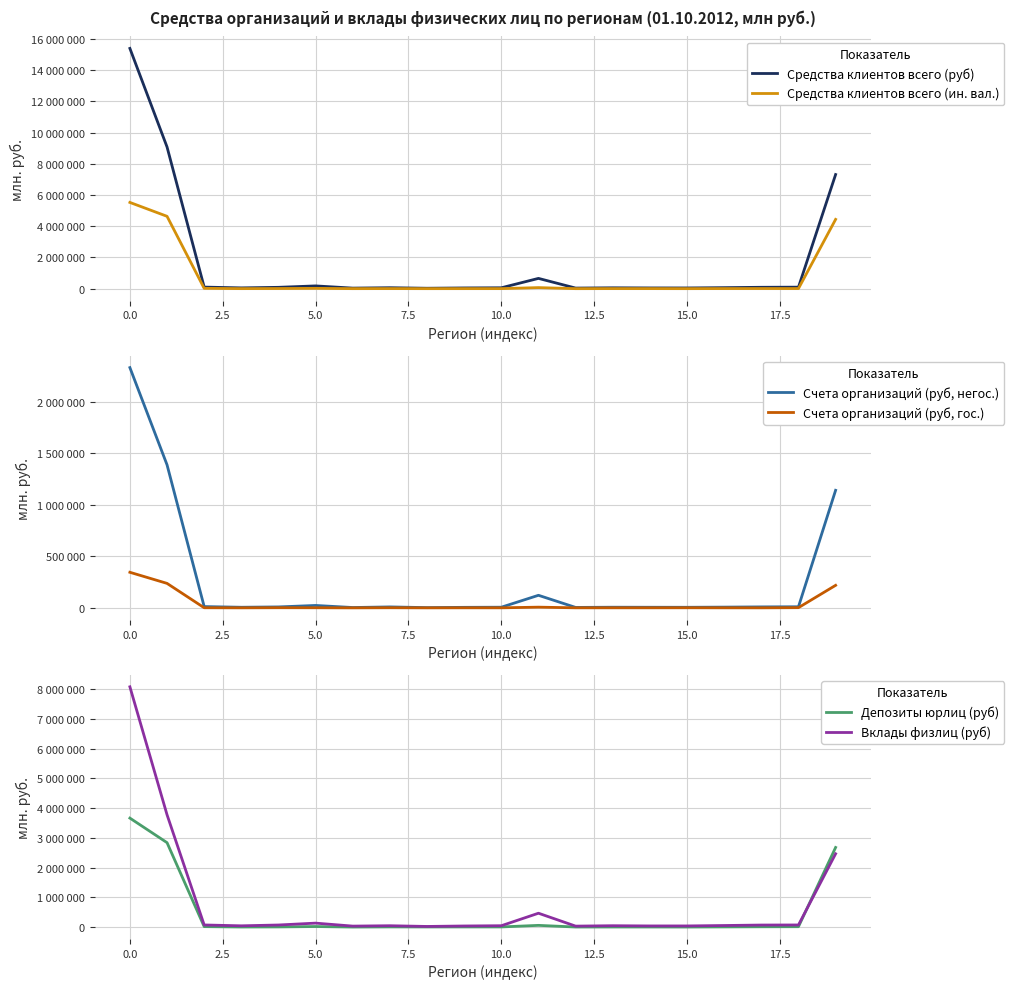

What is the difference between the highest and lowest values at 18?

96387